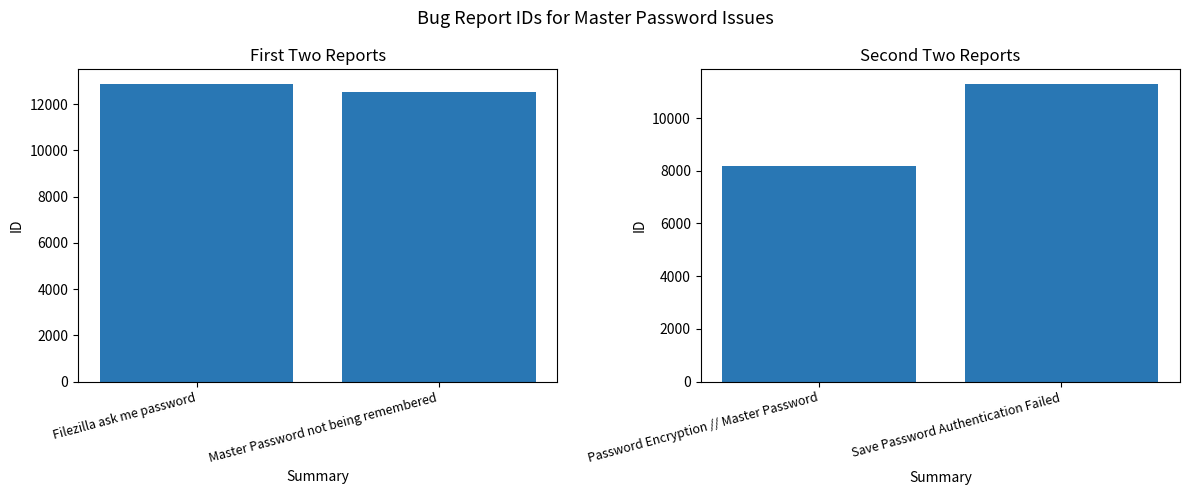

What is the sum of all id (first group) values?

25379